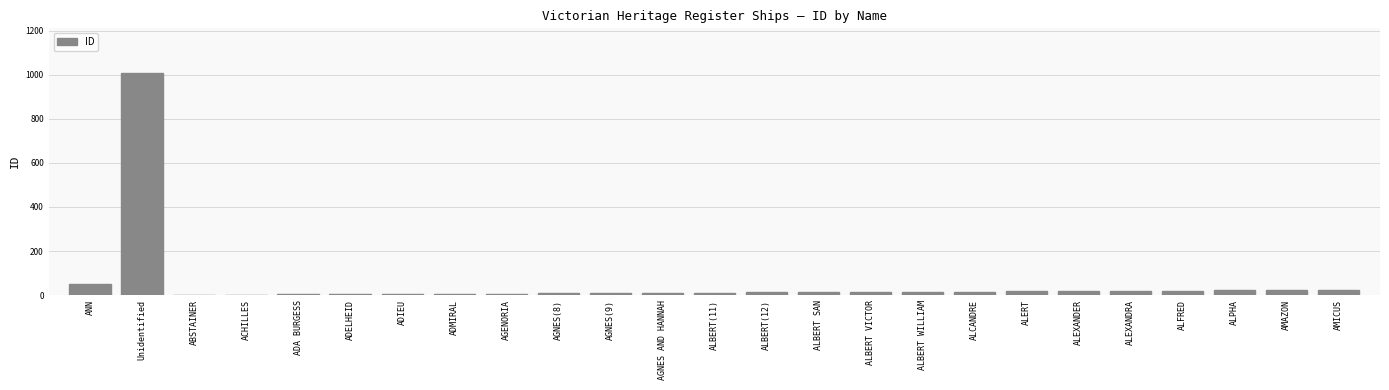

What is the difference between the values at AMICUS and AGNES(8)?

16